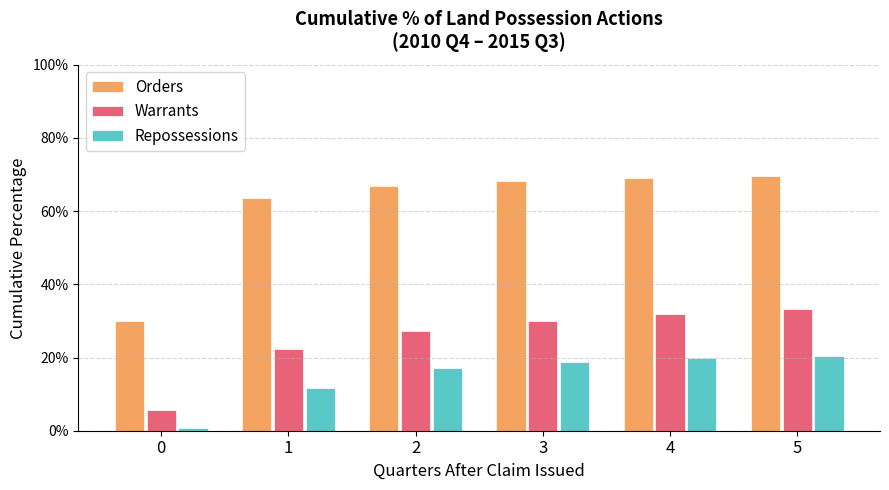

What is the difference between the Warrants values at 1 and 3?

0.1